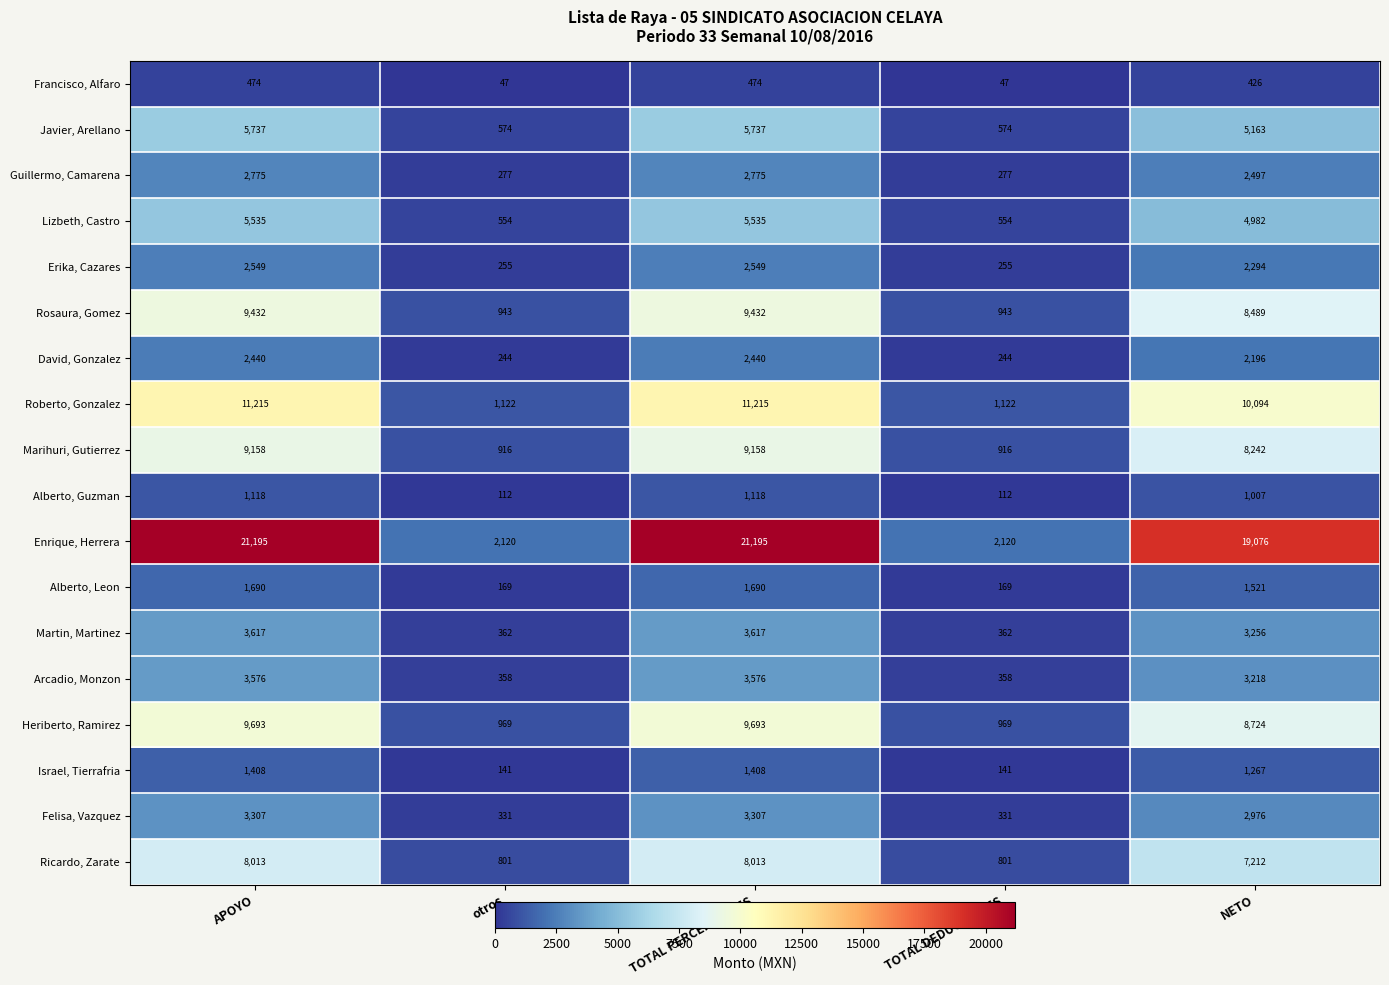

What is the spread (max minus min) of values at NETO?

18650